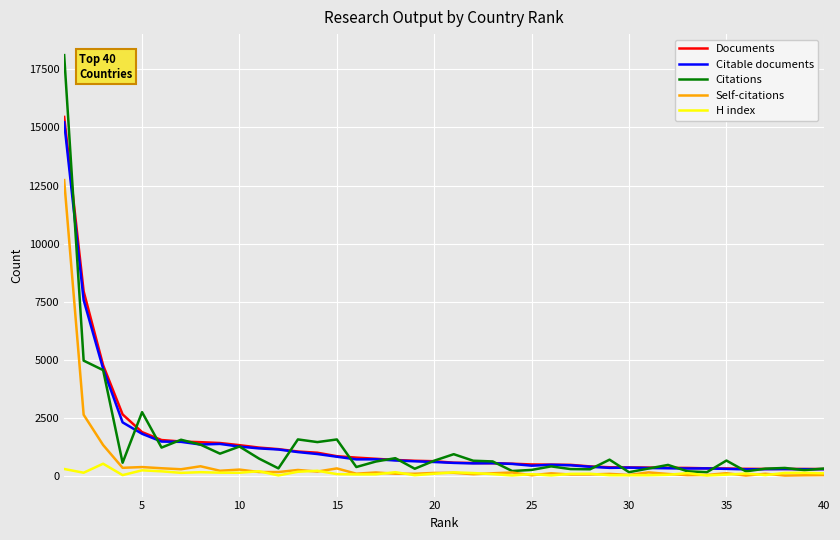

Which series has the widest spread of values?

Citations